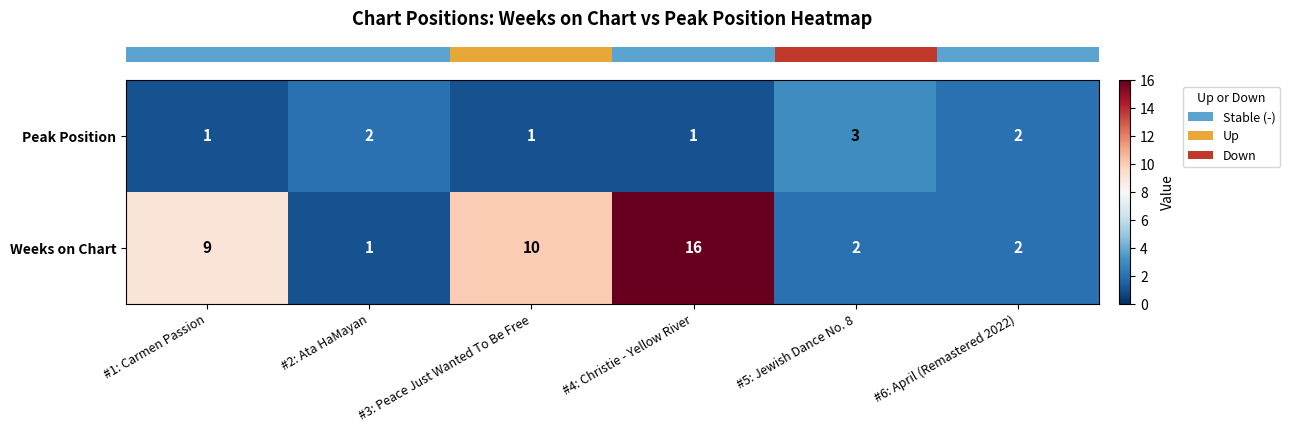

Rank the series at #4: Christie - Yellow River from highest to lowest value.

Weeks on Chart, Peak Position